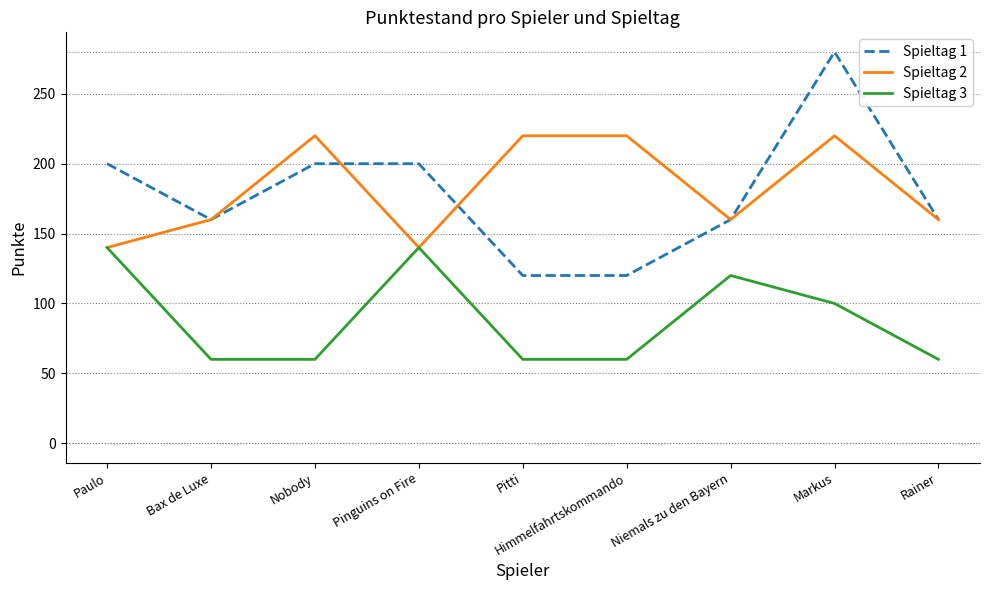

Is the value of Spieltag 2 at Pinguins on Fire greater than the value of Spieltag 3 at Bax de Luxe?

Yes